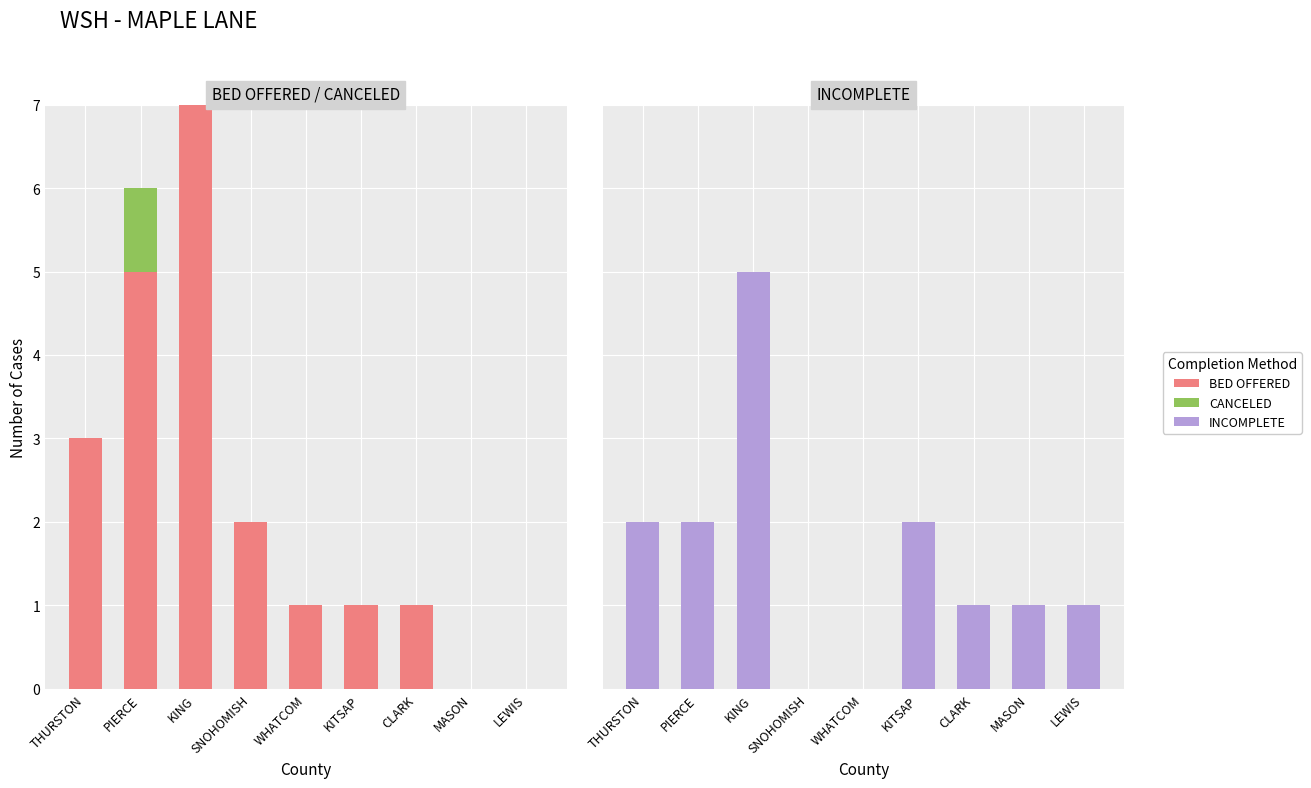

Count the BED OFFERED values in the range 1 to 3.

5